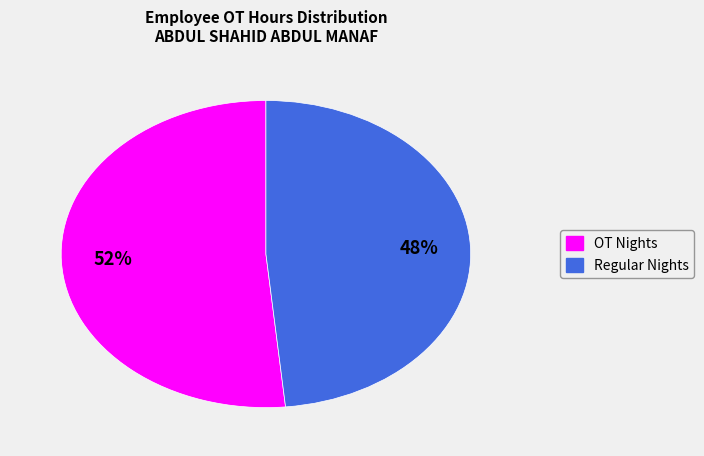

How many slices are in this pie chart?

2